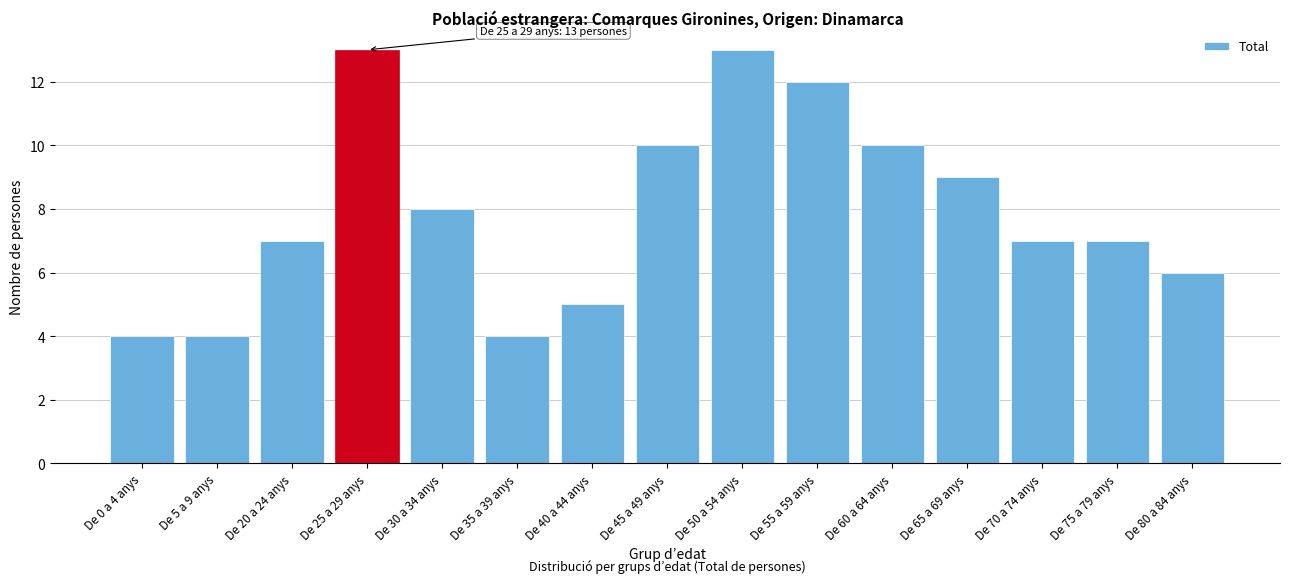

Reading left to right, list all the values displayed in this chart.

4	4	7	13	8	4	5	10	13	12	10	9	7	7	6